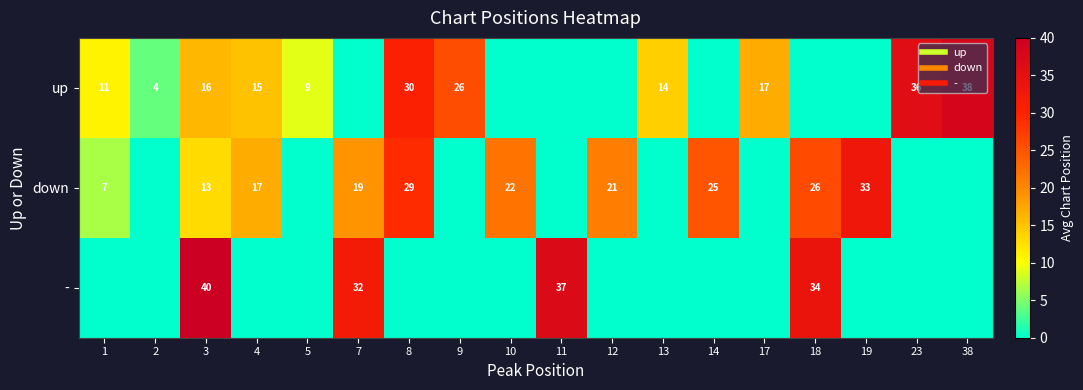

Between 18 and 11, which is larger?

18